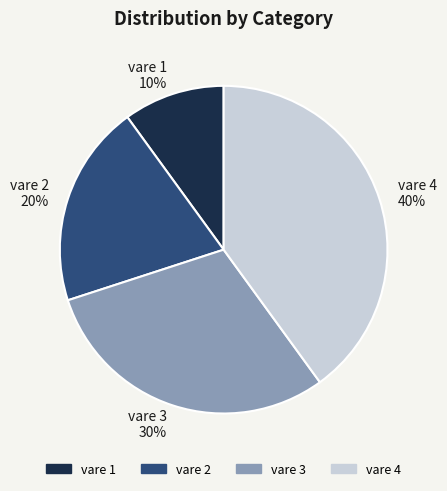

True or false: vare 3 accounts for 30% of the total.

True